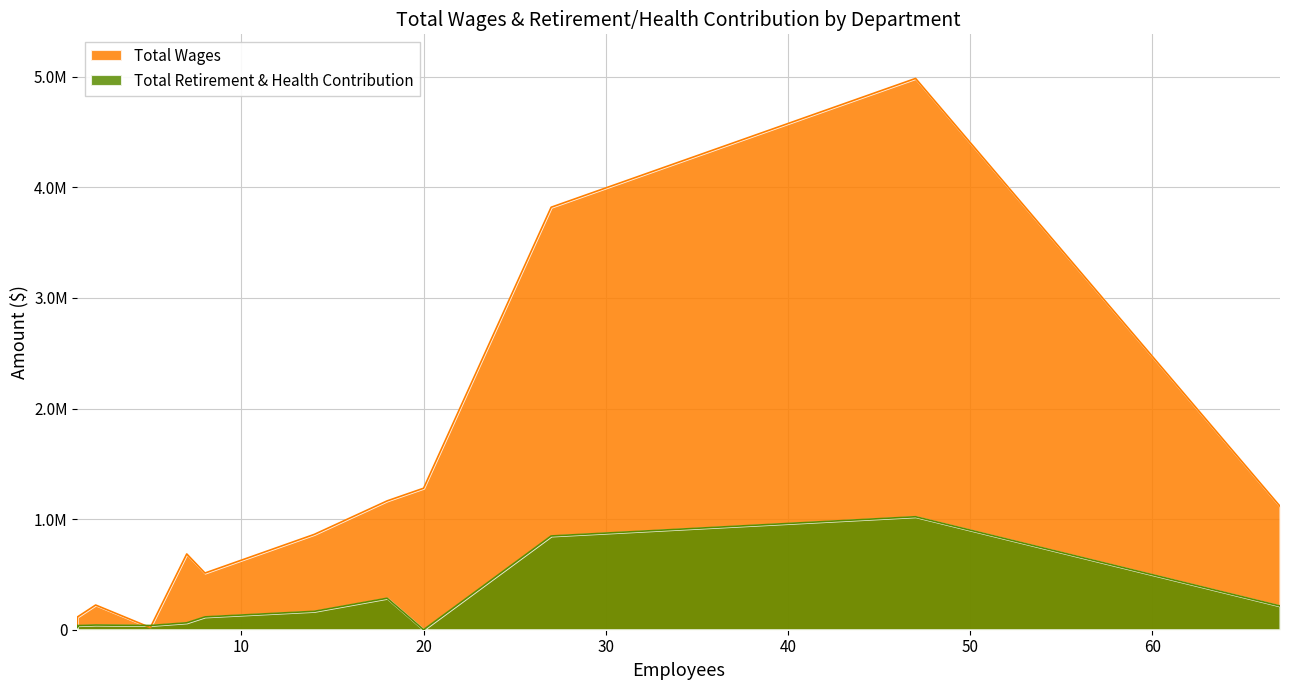

Which series changed the most between Pension and Information Technology?

Total Wages